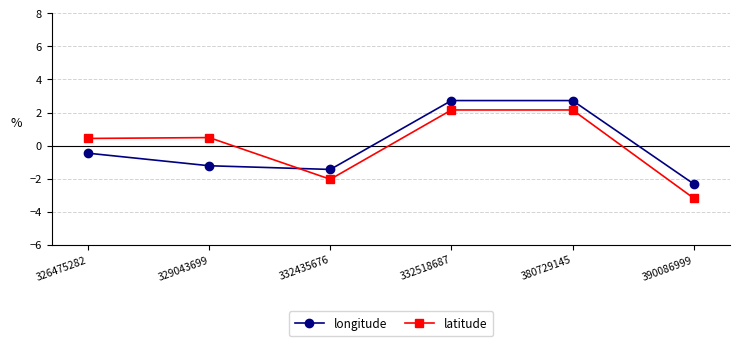

What value does the latitude series have at 332518687?

2.2